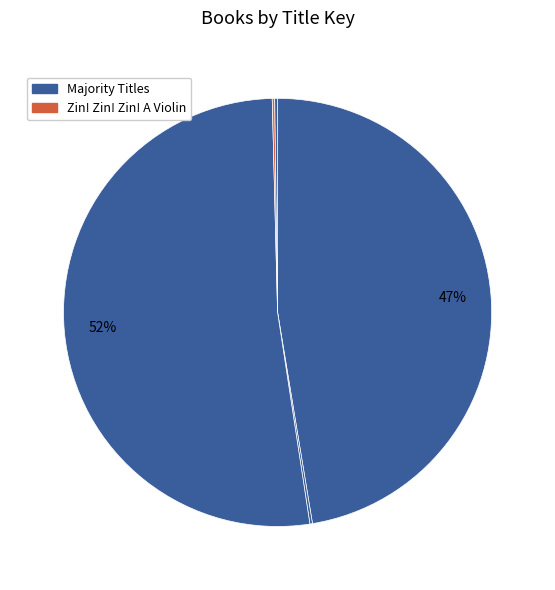

Which category has the smallest portion of the pie?

Zin! Zin! Zin! A Violin